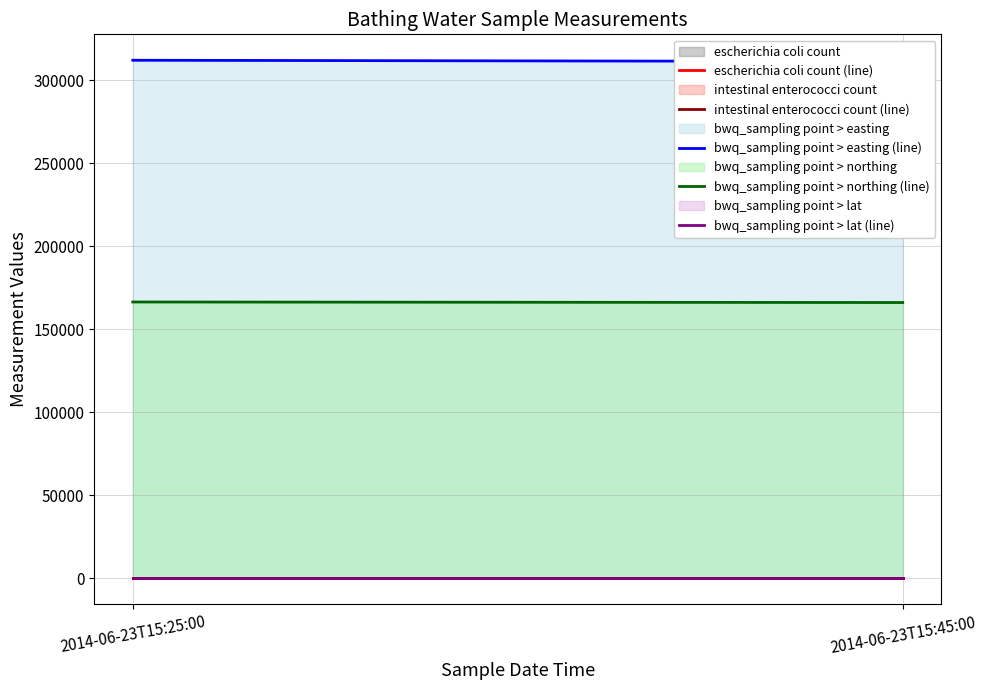

What is the label of the 1st point from the left?

2014-06-23T15:25:00